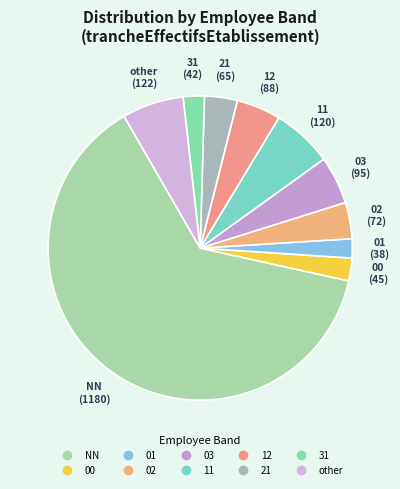

What is the largest slice in the pie chart?

NN